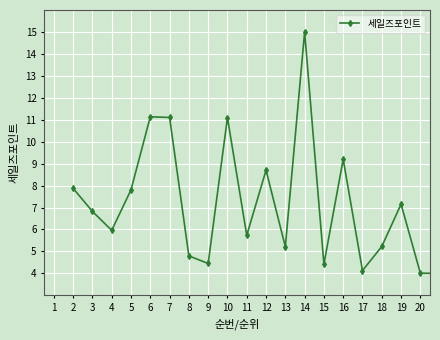

What is the value of the 11th point from the left?

8.7